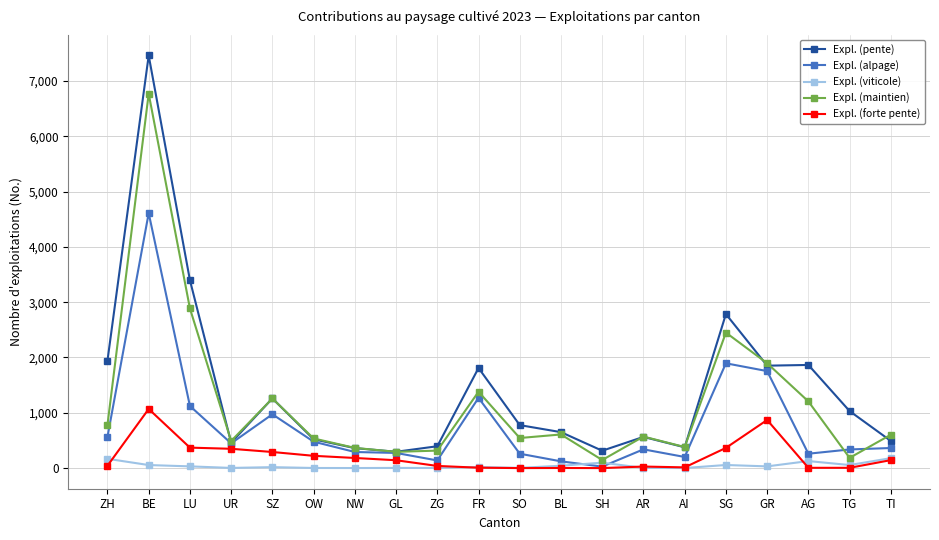

Is the value of Expl. (alpage) at GR greater than the value of Expl. (pente) at GL?

Yes